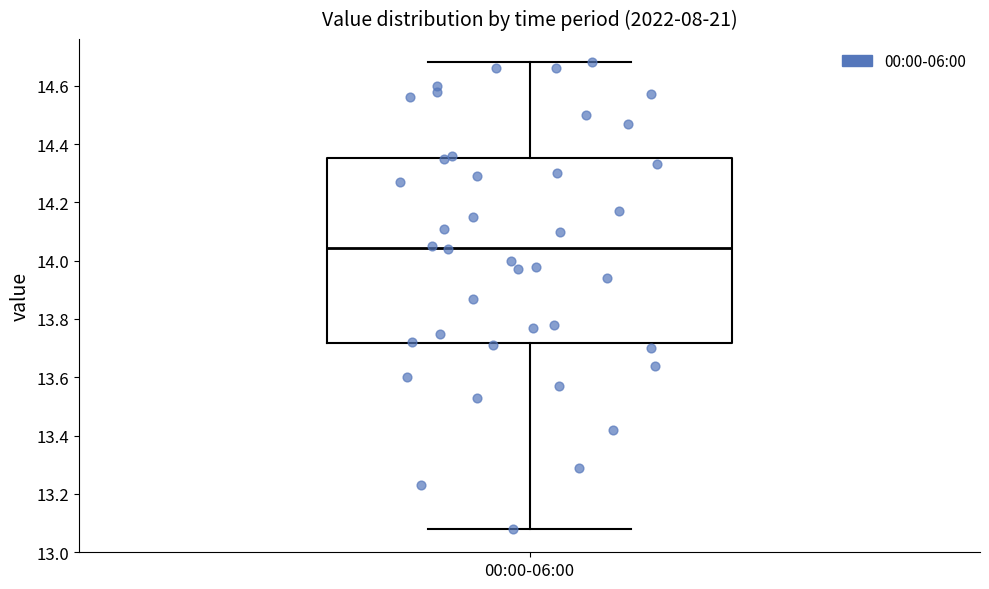

Where is the upper edge of the box for 00:00-06:00 on the y-axis? The values are not printed on the chart, so give them approximately, as read against the axis.

14.36